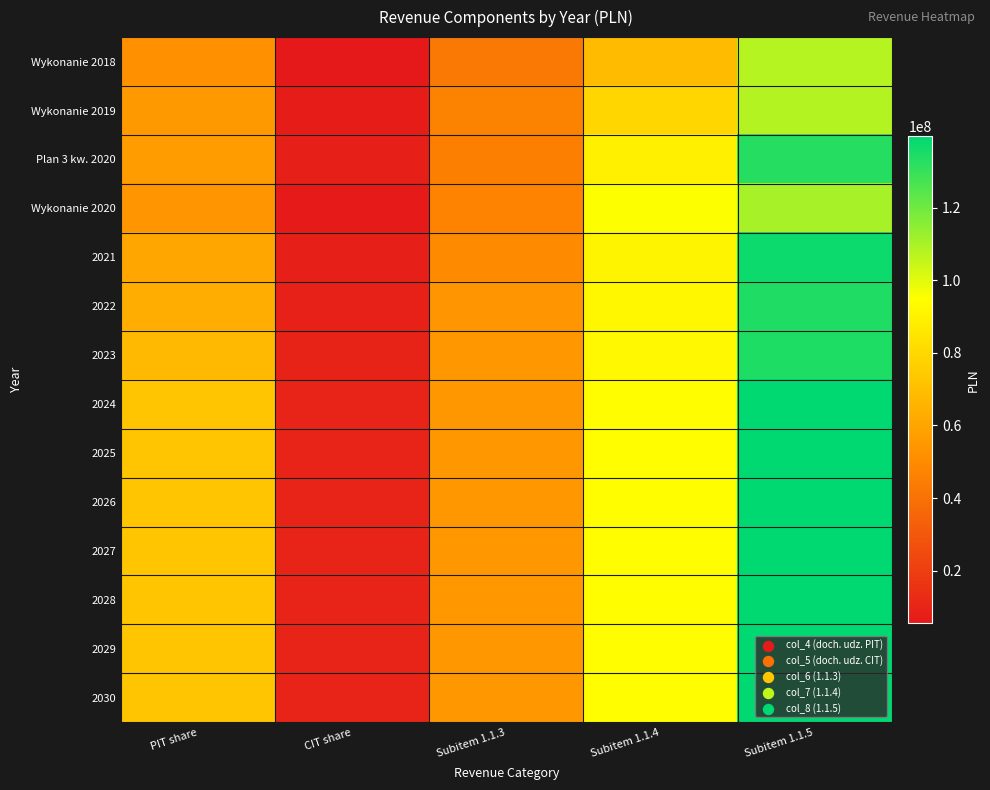

Which series has the largest total across all categories?

2024